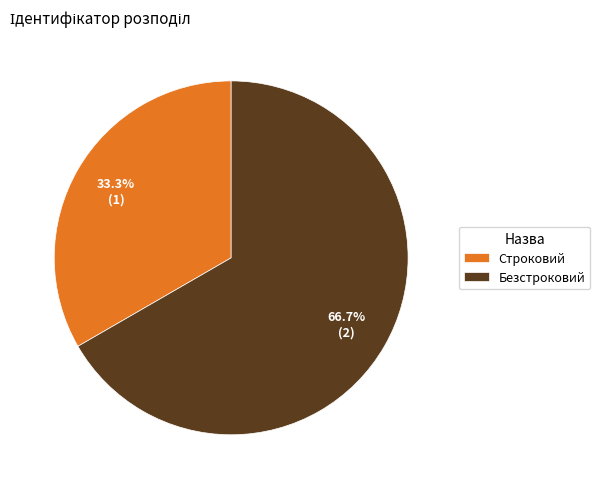

To the nearest percent, what is the difference between the Безстроковий and Строковий slice percentages?

33%